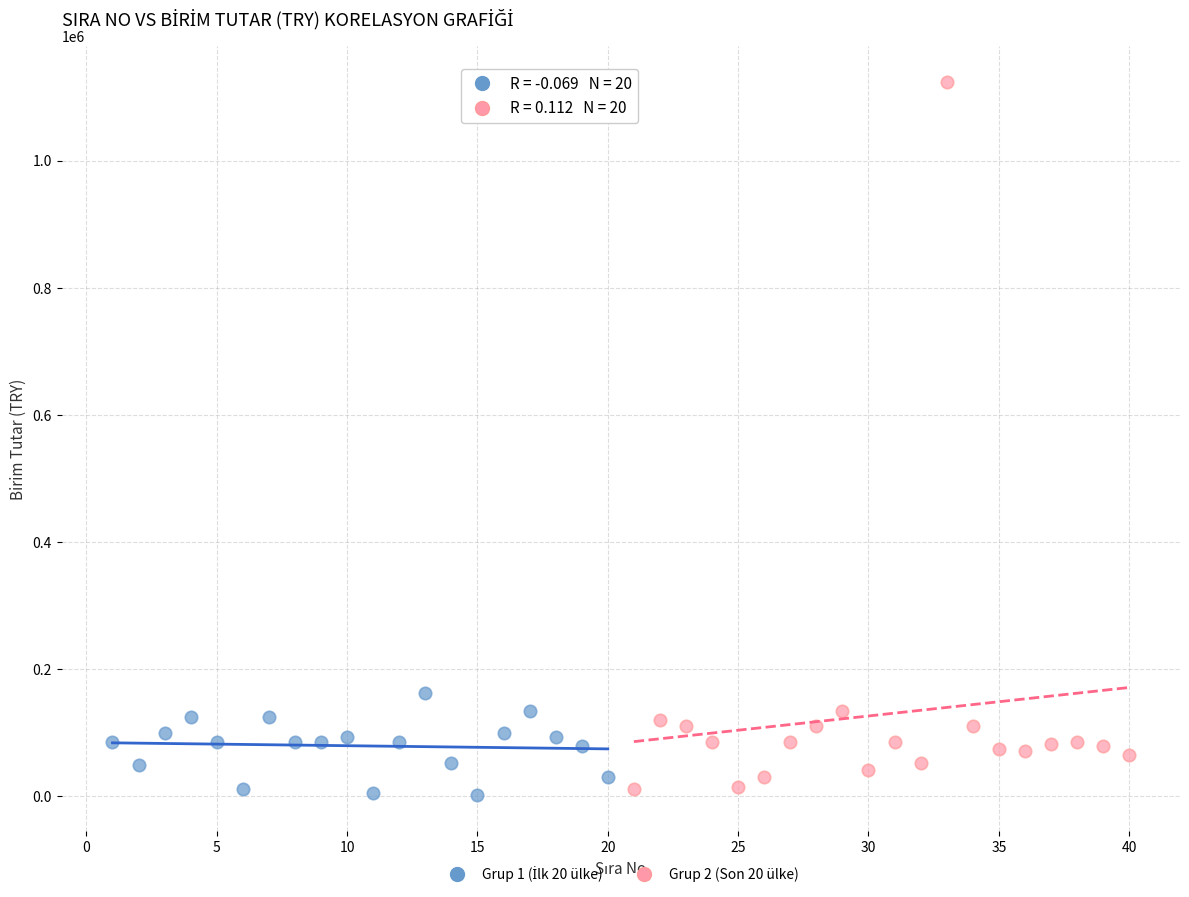

Which series has the largest Y range (max minus min)?

Grup 2 (Son 20 ülke)